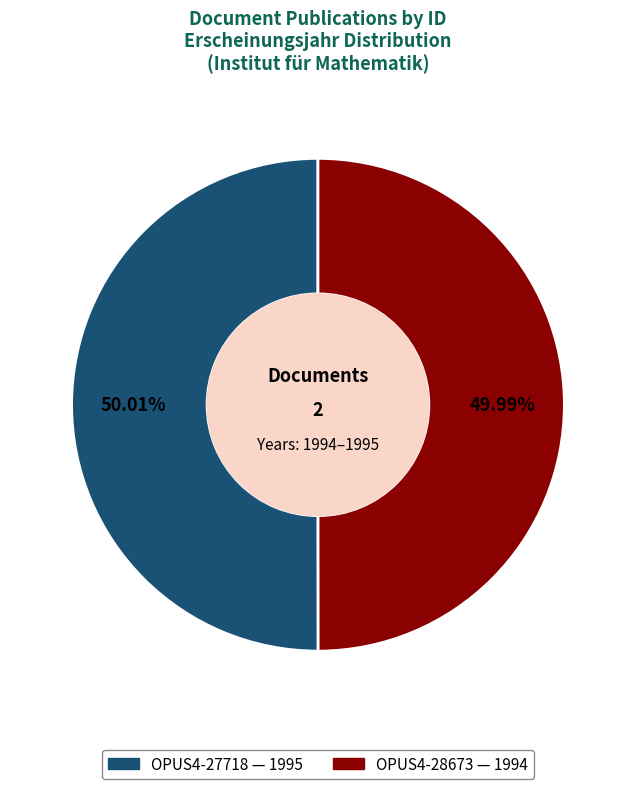

Is it true that OPUS4-28673 is 37% of the pie?

False